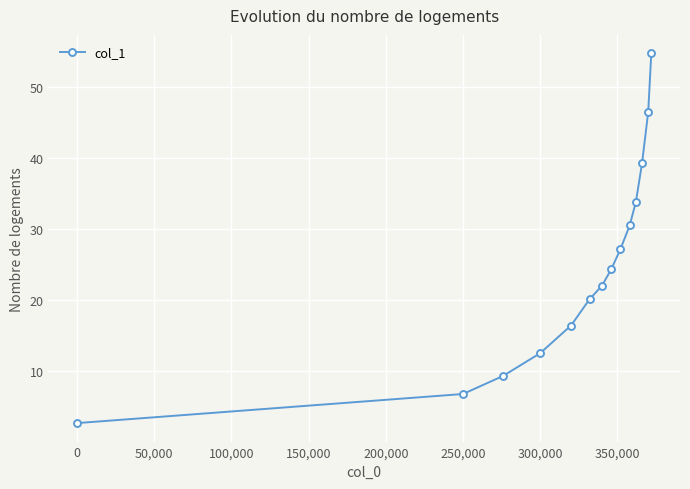

What is the difference between the maximum and minimum values?

52.1